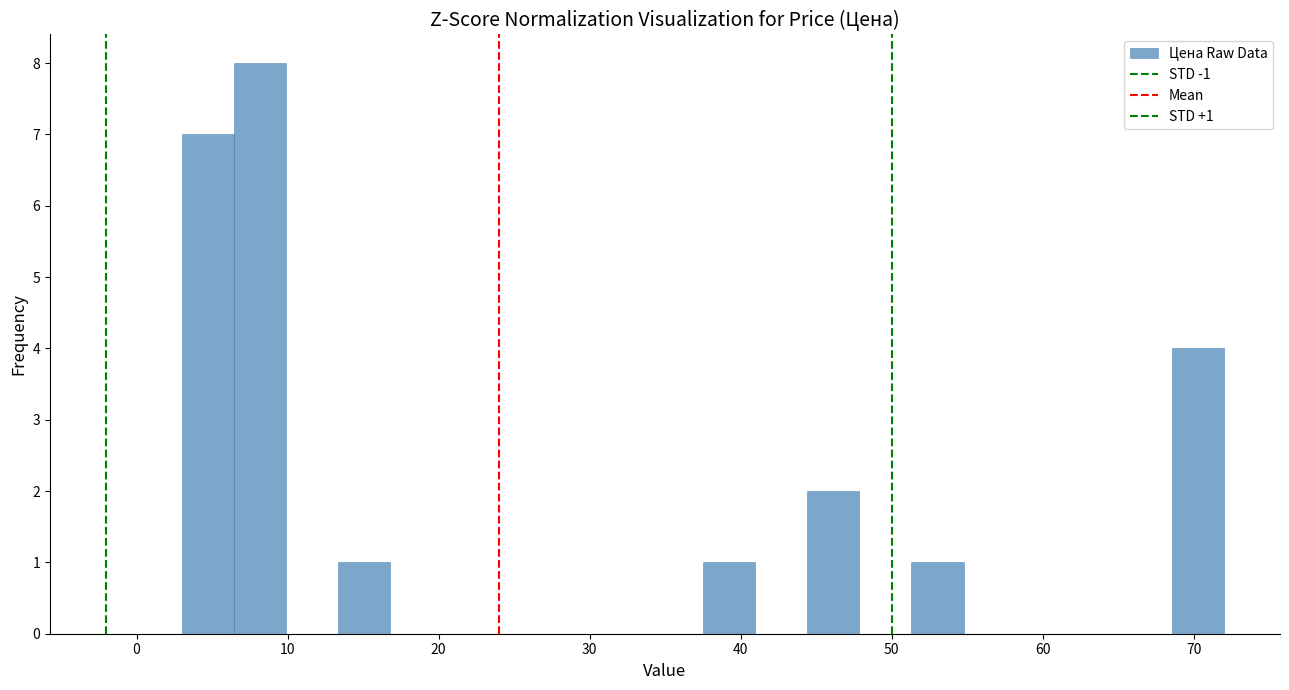

Read against the x-axis, roughly where is the centre of the tallest bar?

8